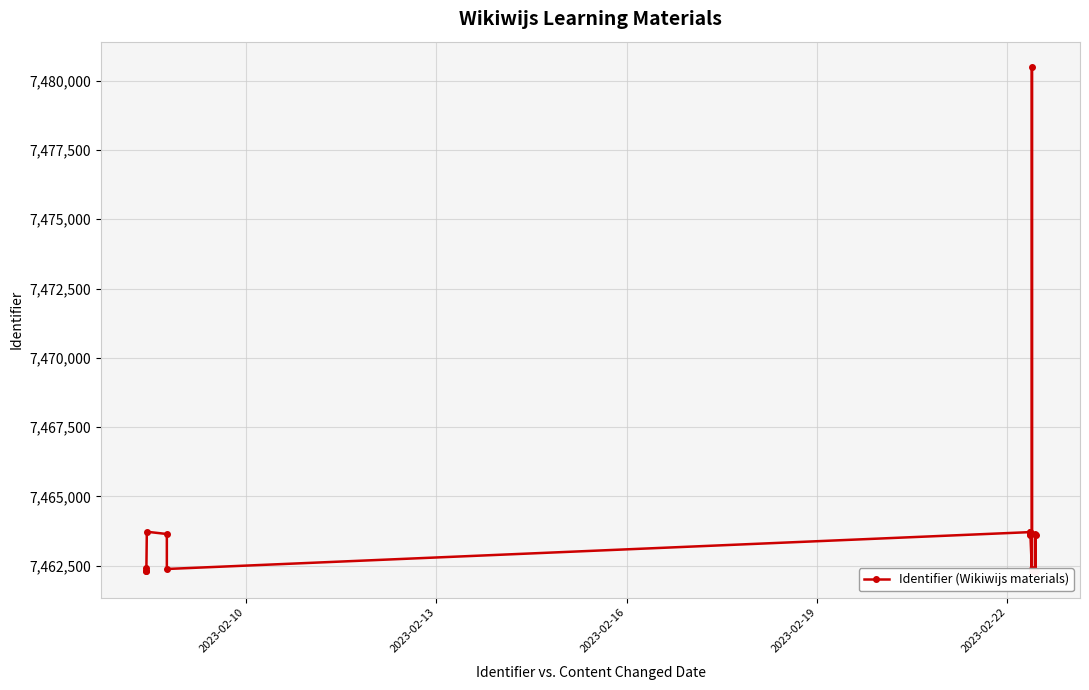

The value at 13 is 11107345. True or false?

False